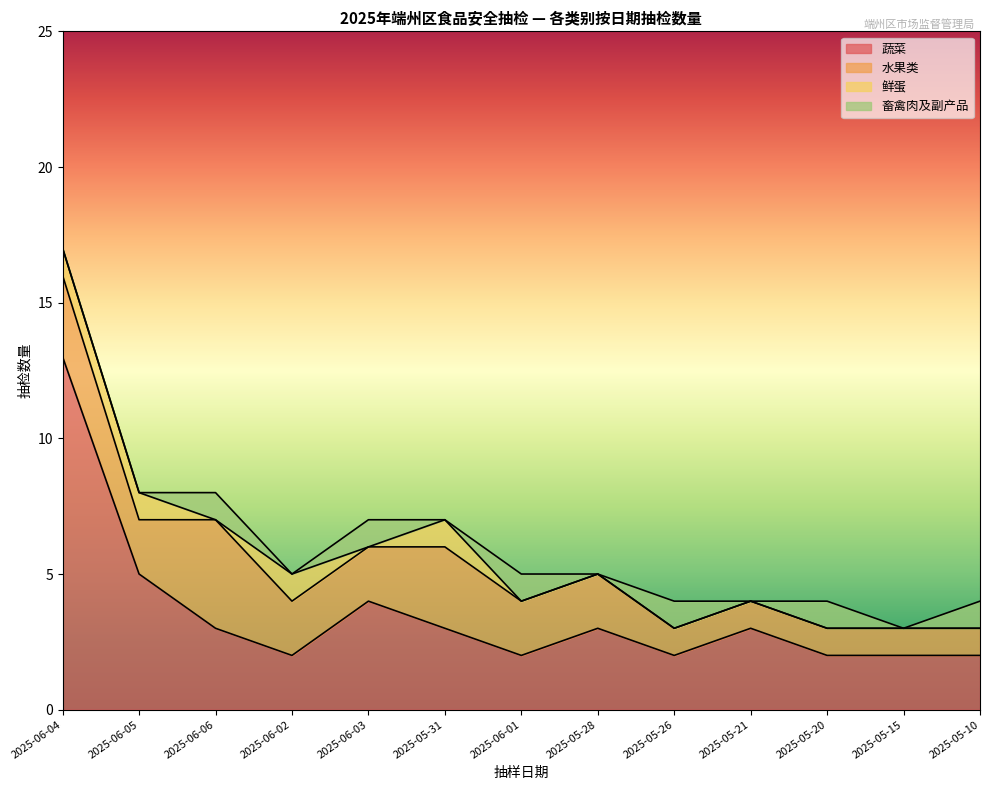

What is the label of the 2nd point from the left?

2025-06-05